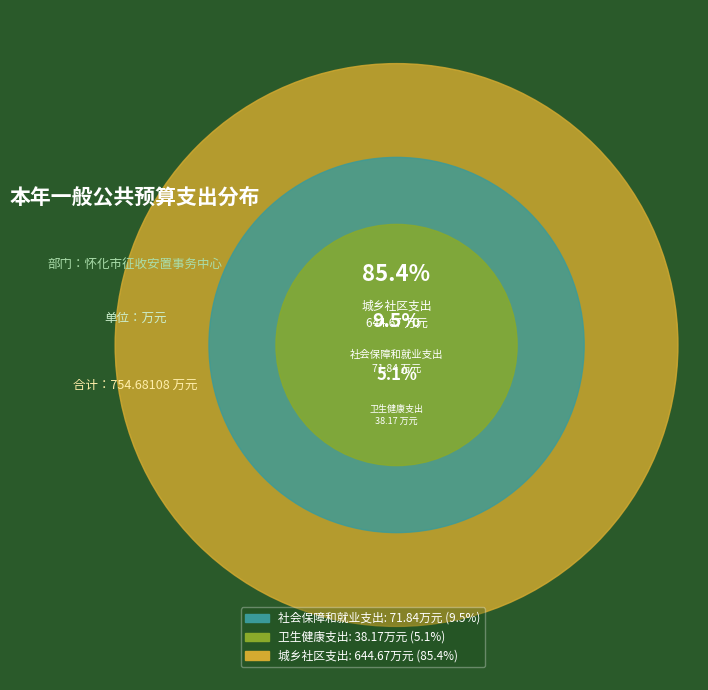

To the nearest percent, what is the average slice percentage?

33%